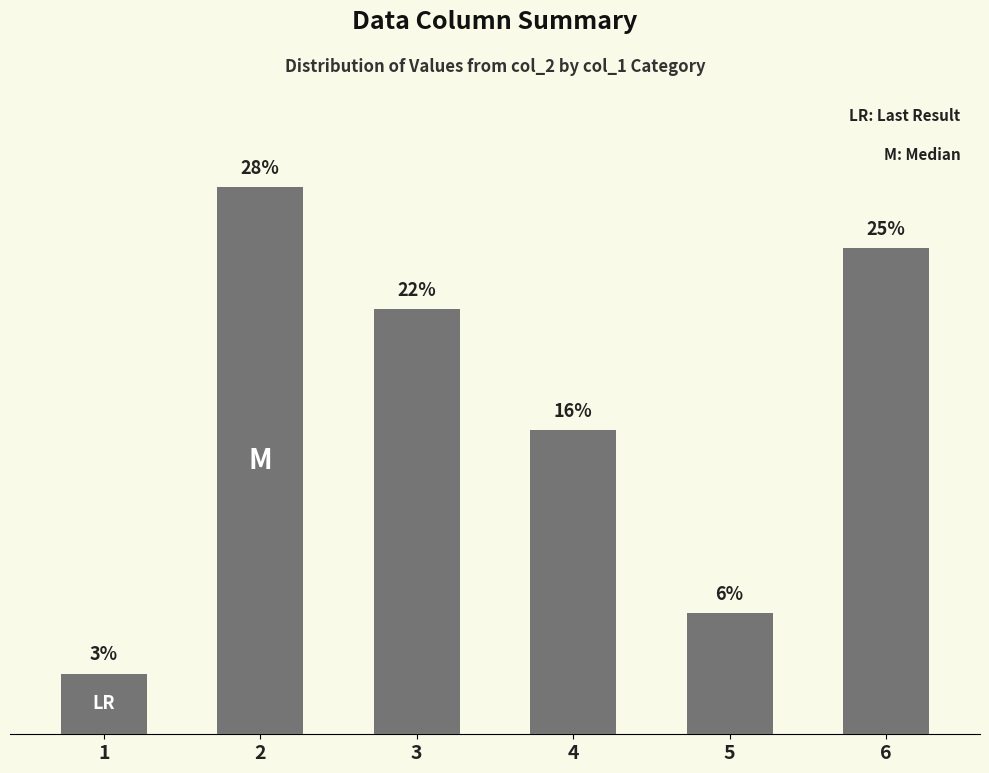

Does the chart contain any negative values?

No